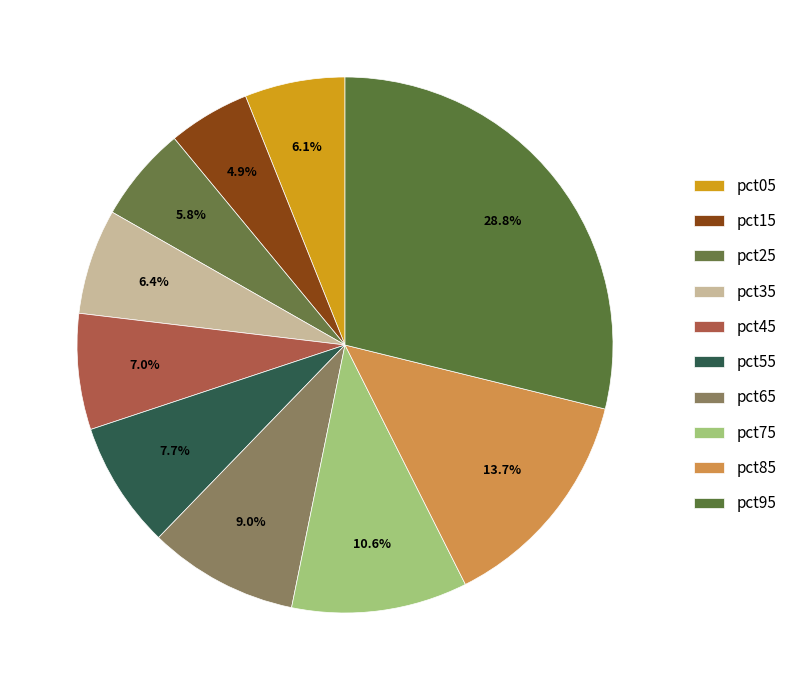

Is it true that pct95 is 29% of the pie?

True